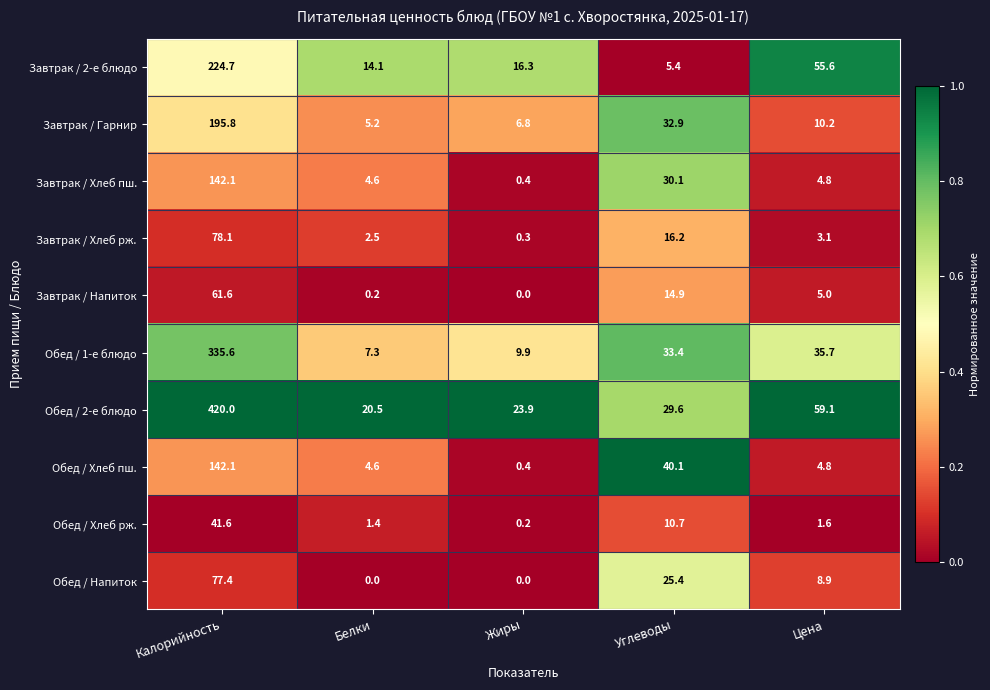

What is the minimum value for Обед / 1-е блюдо?

7.3